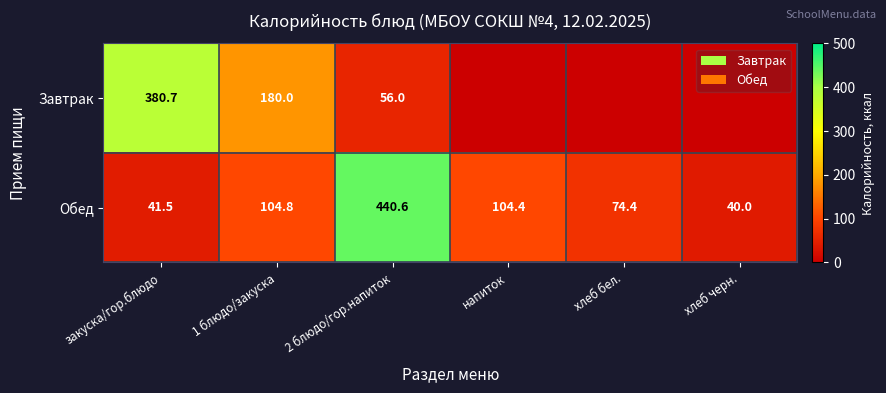

At how many categories does at least one series exceed 174?

3